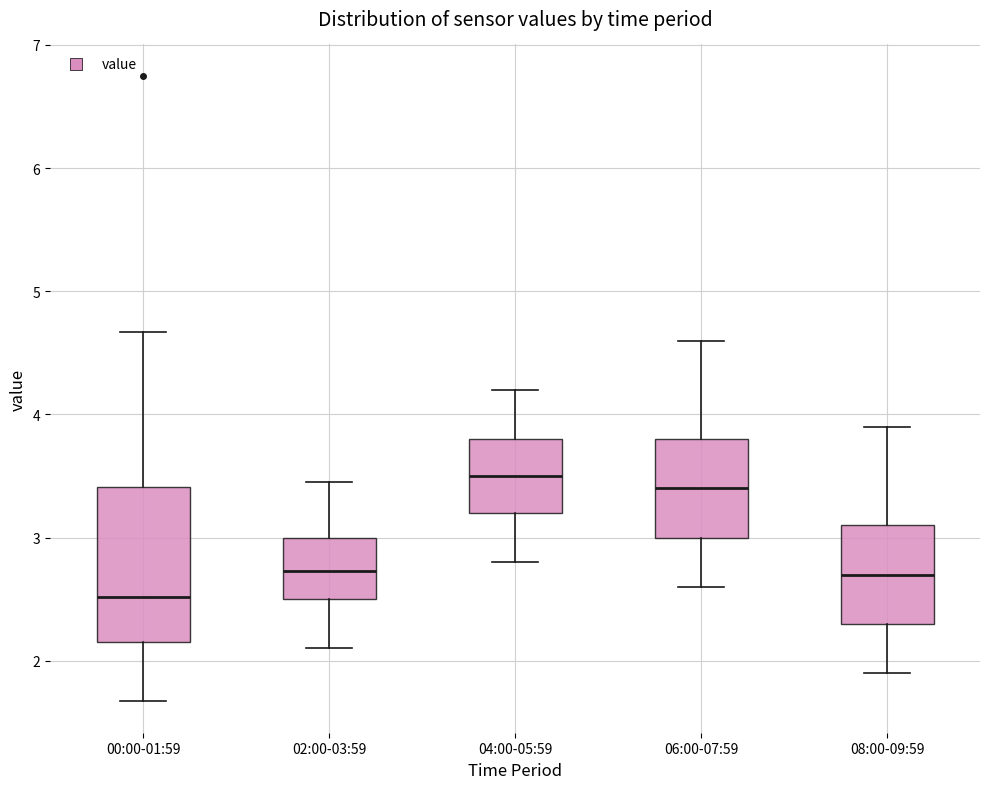

Where is the lower edge of the box for 06:00-07:59 on the y-axis? The values are not printed on the chart, so give them approximately, as read against the axis.

3.0